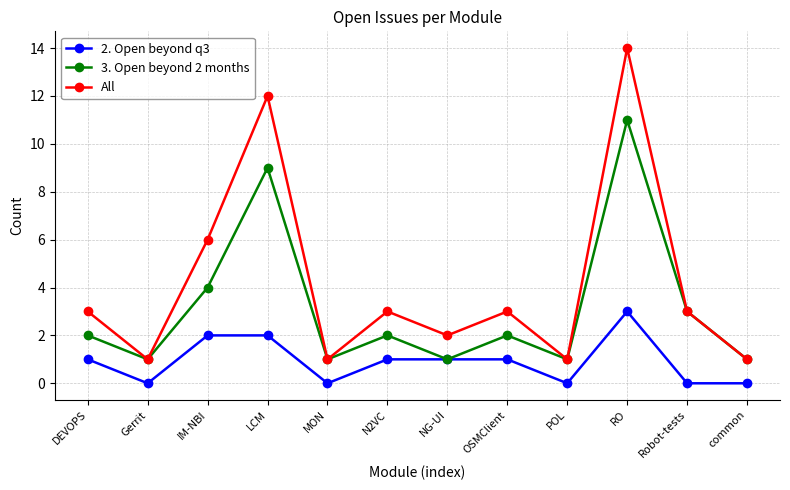

What is the maximum value for 3. Open beyond 2 months?

11